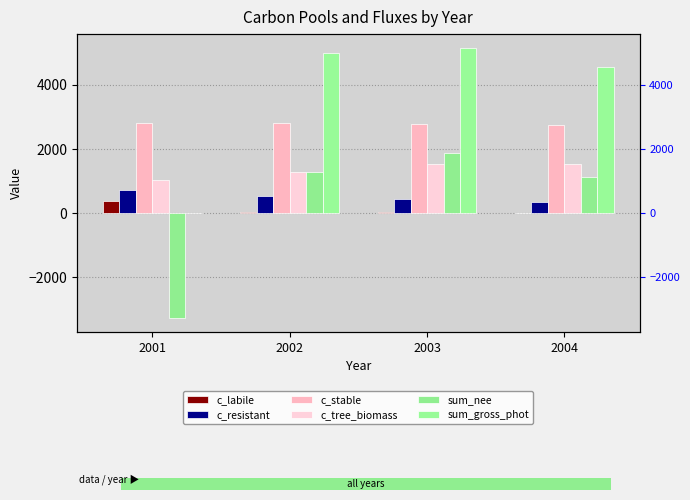

Which series changed the most between 2002 and 2003?

sum_nee